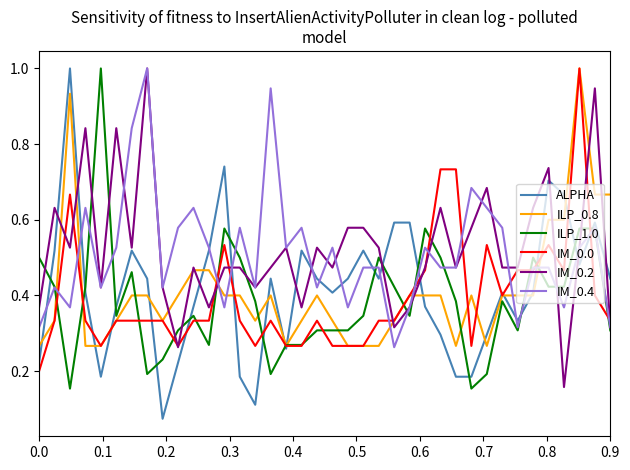

What is the maximum value for IM_0.0?

1.0